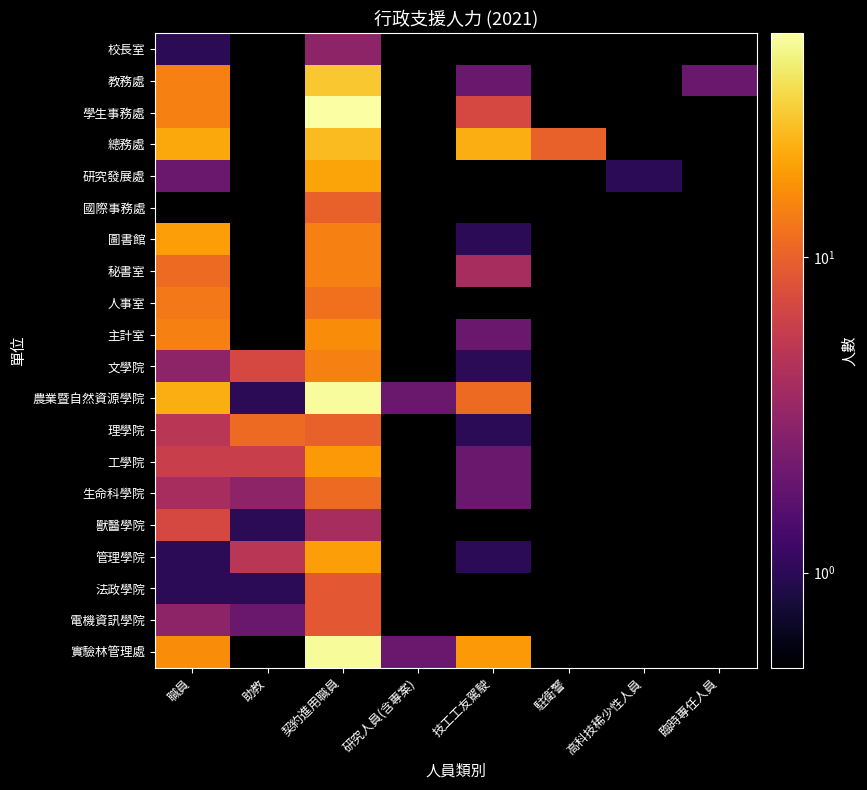

At which category is the sum across all series the highest?

契約進用職員